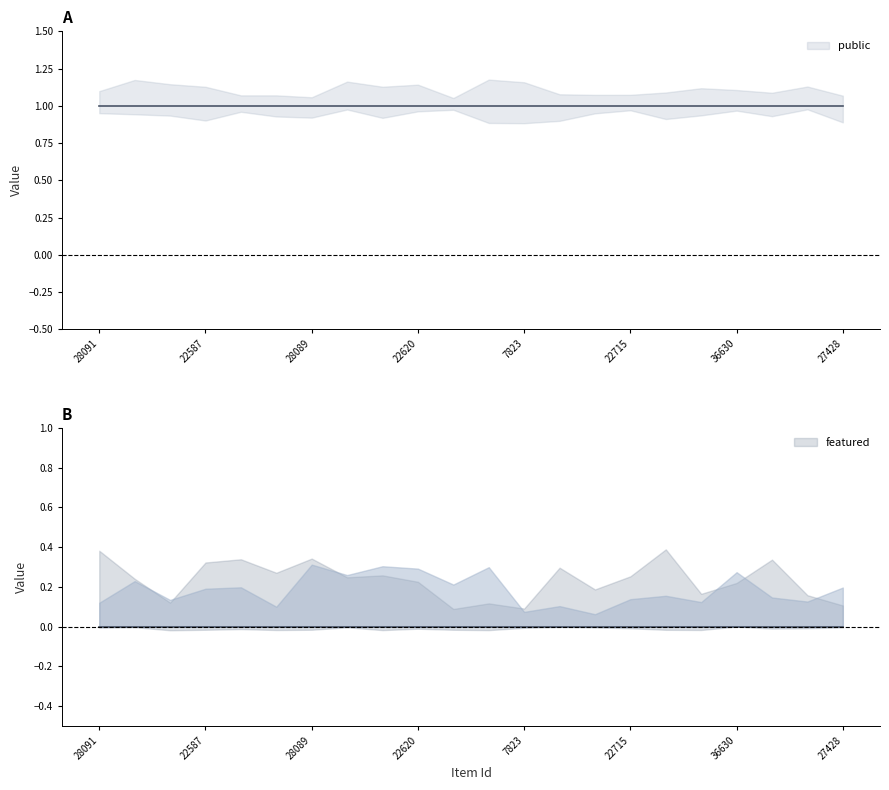

True or false: public has a value of 1 at 28091.

False